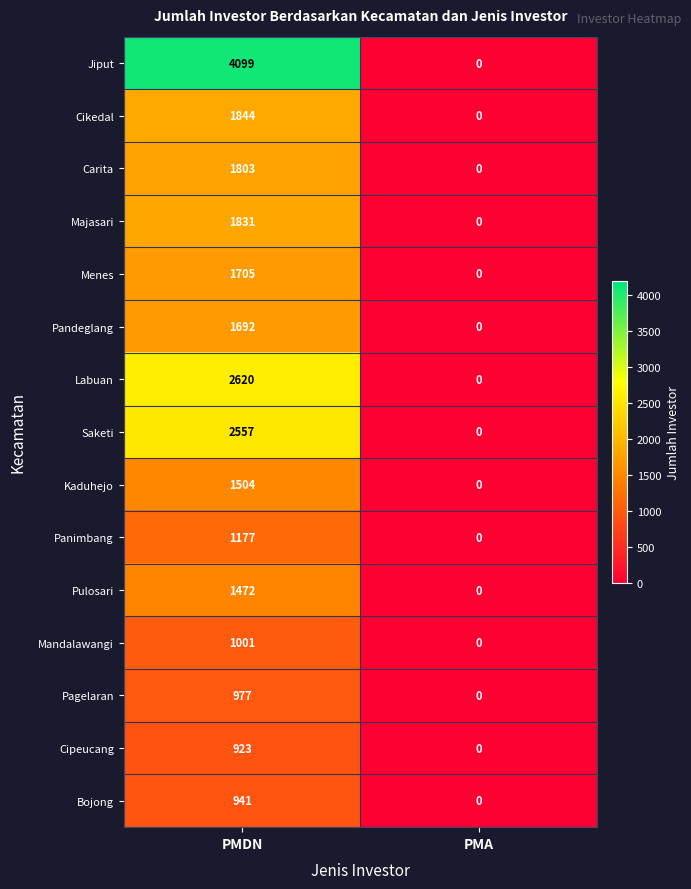

At how many categories does at least one series exceed 2741?

1